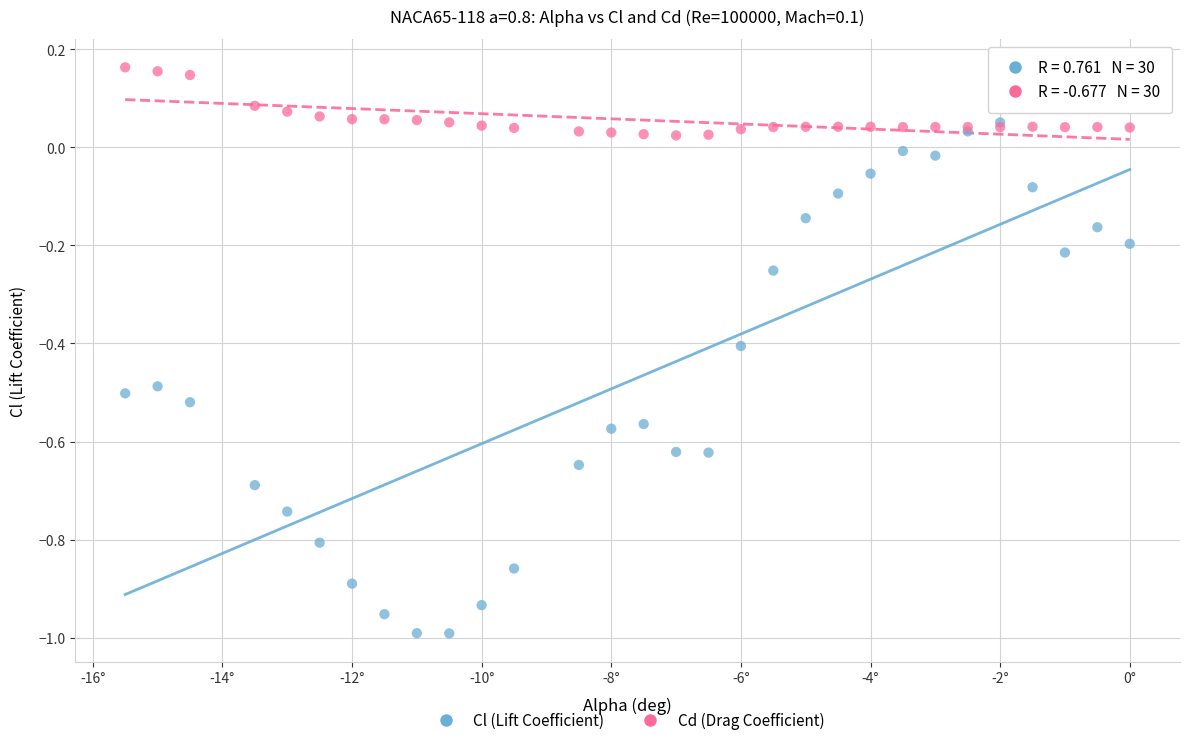

Which series has the widest spread of Y values?

Cl (Lift Coefficient)